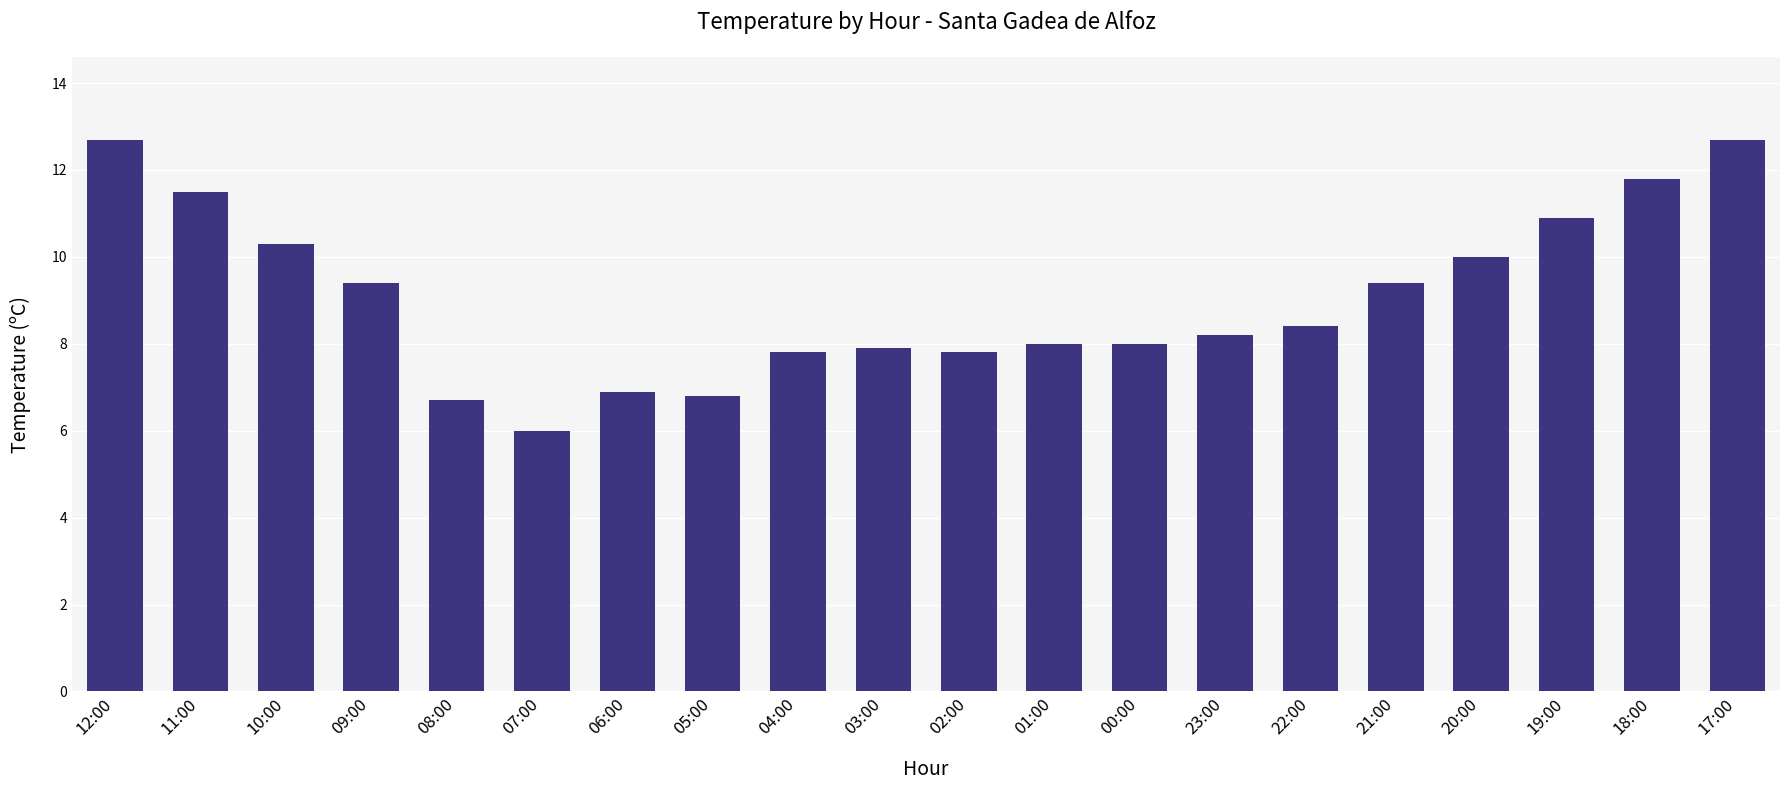

What is the label of the 7th bar from the right?

23:00